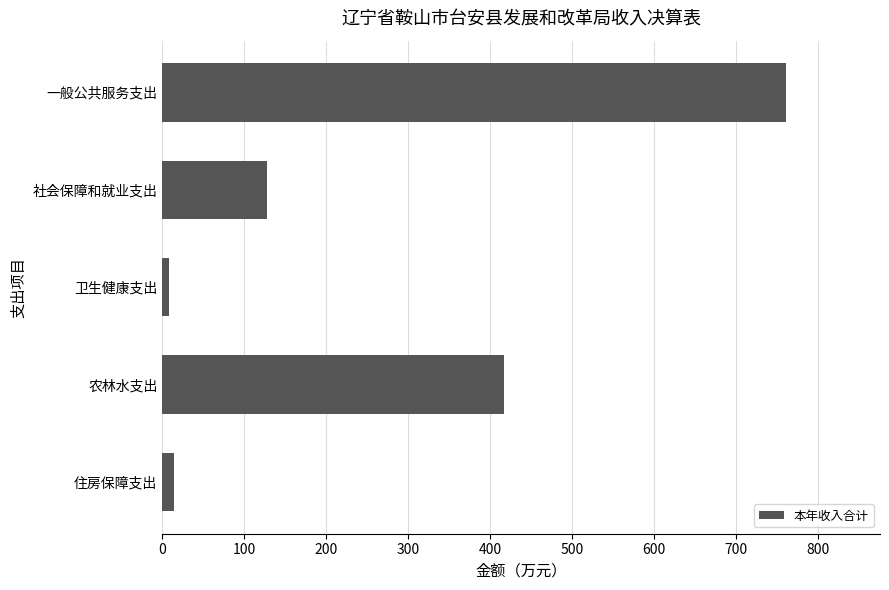

What is the change in value from 一般公共服务支出 to 社会保障和就业支出?

-633.9